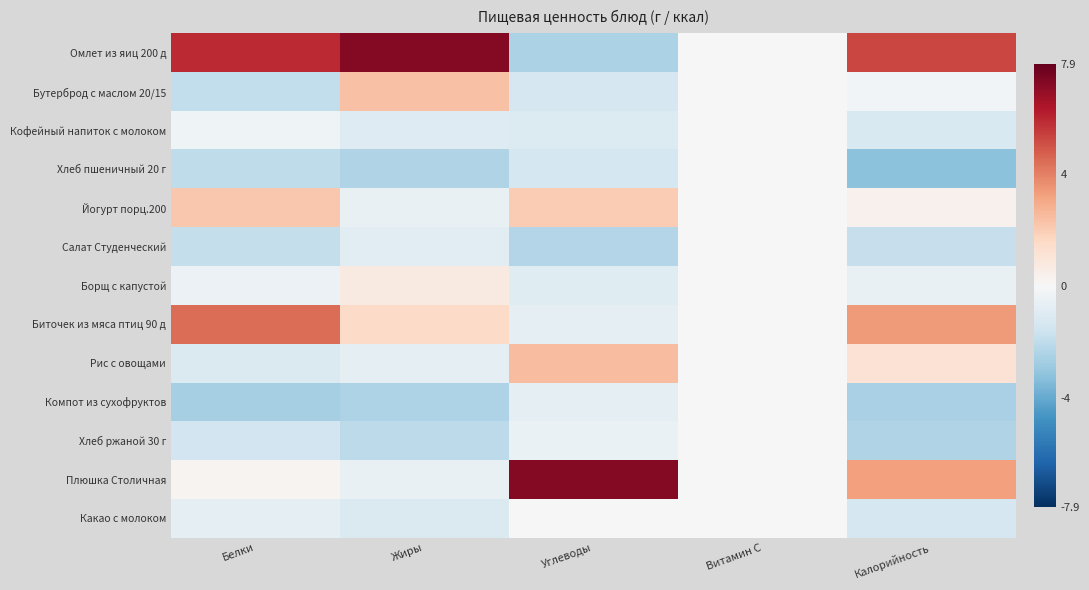

Reading left to right, what are all the values shown in this chart?

Омлет из яиц 200 д: Белки=5.9	Жиры=7.3	Углеводы=-2.5	Витамин С=0.0	Калорийность=5.3
Бутерброд с маслом 20/15: Белки=-2.0	Жиры=2.3	Углеводы=-1.4	Витамин С=0.0	Калорийность=-0.2
Кофейный напиток с молоком: Белки=-0.4	Жиры=-1.0	Углеводы=-1.1	Витамин С=0.0	Калорийность=-1.2
Хлеб пшеничный 20 г: Белки=-2.0	Жиры=-2.4	Углеводы=-1.4	Витамин С=0.0	Калорийность=-3.2
Йогурт порц.200: Белки=2.1	Жиры=-0.6	Углеводы=2.0	Витамин С=0.0	Калорийность=0.3
Салат Студенческий: Белки=-1.9	Жиры=-0.9	Углеводы=-2.3	Витамин С=0.0	Калорийность=-1.8
Борщ с капустой: Белки=-0.4	Жиры=0.7	Углеводы=-1.0	Витамин С=0.0	Калорийность=-0.6
Биточек из мяса птиц 90 д: Белки=4.4	Жиры=1.5	Углеводы=-0.8	Витамин С=0.0	Калорийность=3.4
Рис с овощами: Белки=-1.2	Жиры=-0.7	Углеводы=2.4	Витамин С=0.0	Калорийность=1.1
Компот из сухофруктов: Белки=-2.6	Жиры=-2.4	Углеводы=-0.7	Витамин С=0.0	Калорийность=-2.6
Хлеб ржаной 30 г: Белки=-1.5	Жиры=-2.1	Углеводы=-0.5	Витамин С=0.0	Калорийность=-2.4
Плюшка Столичная: Белки=0.2	Жиры=-0.6	Углеводы=7.2	Витамин С=0.0	Калорийность=3.2
Какао с молоком: Белки=-0.7	Жиры=-1.1	Углеводы=0.0	Витамин С=0.0	Калорийность=-1.3